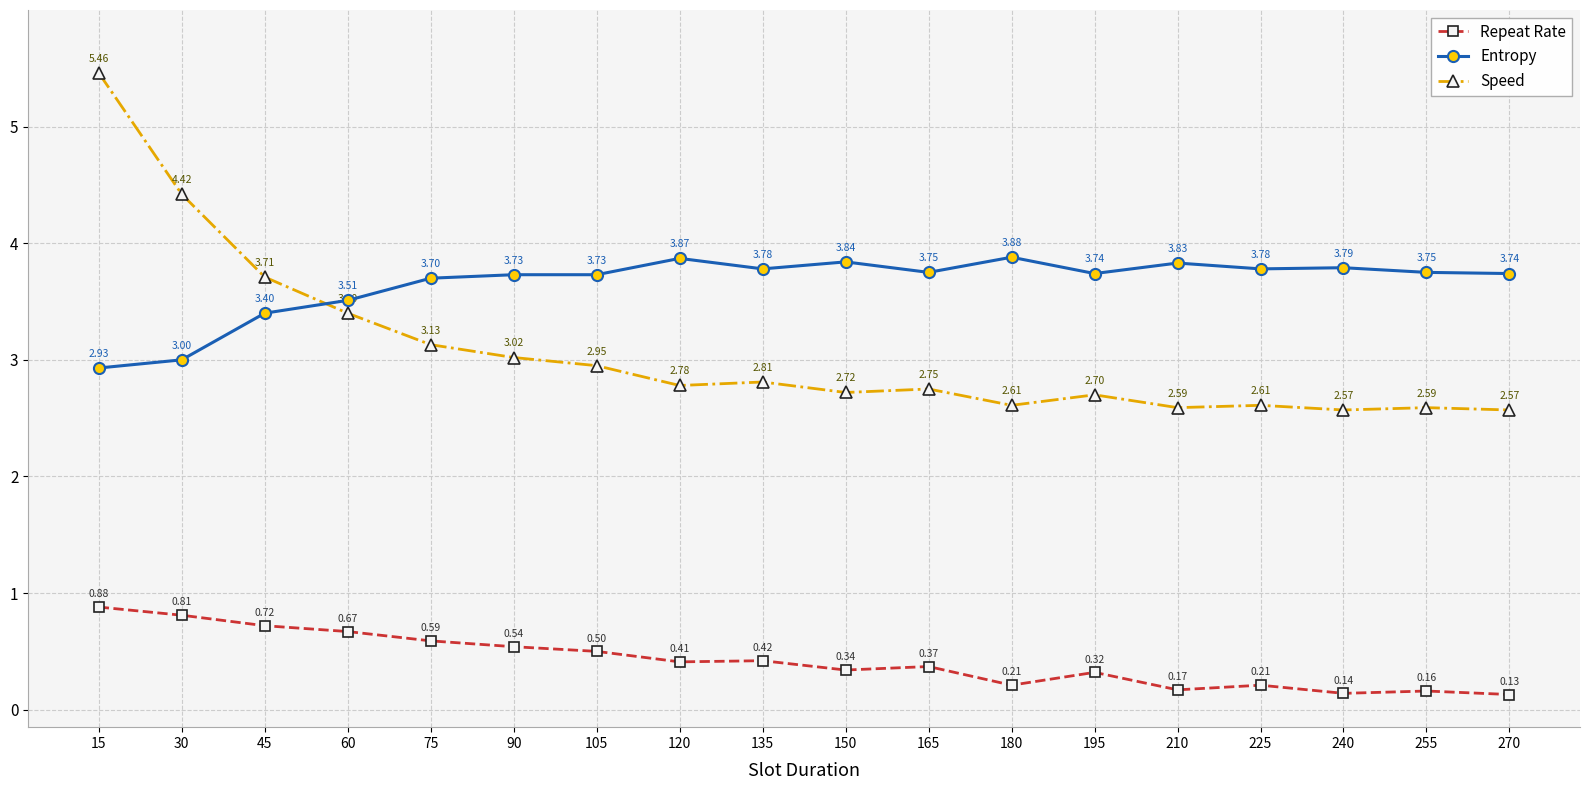

How many lines are shown in the chart?

3